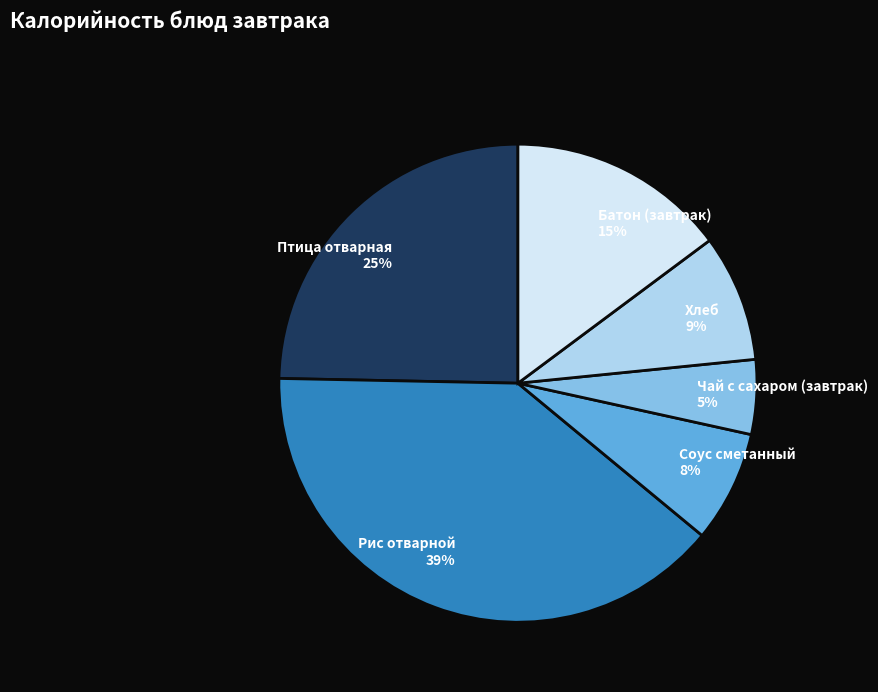

Count the number of slices in the pie.

6